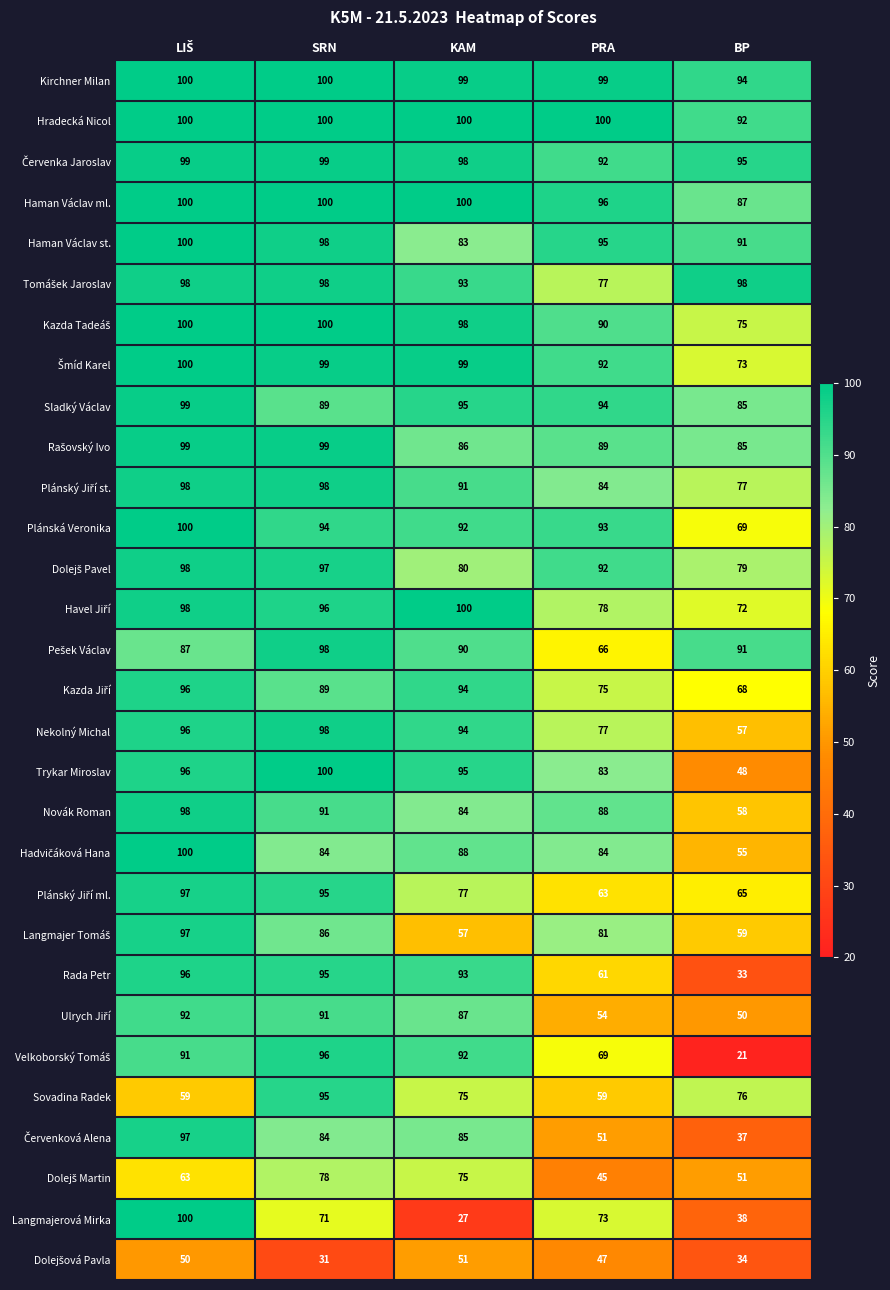

Is it true that Plánská Veronika equals 92 at KAM?

True